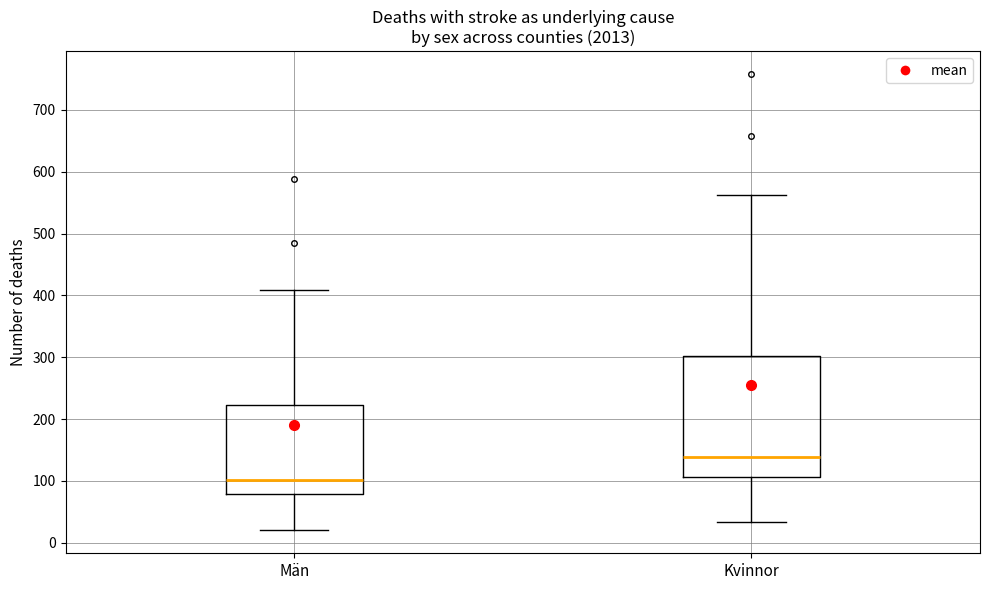

Where does the upper whisker of the box for Män end on the y-axis? The values are not printed on the chart, so give them approximately, as read against the axis.

410